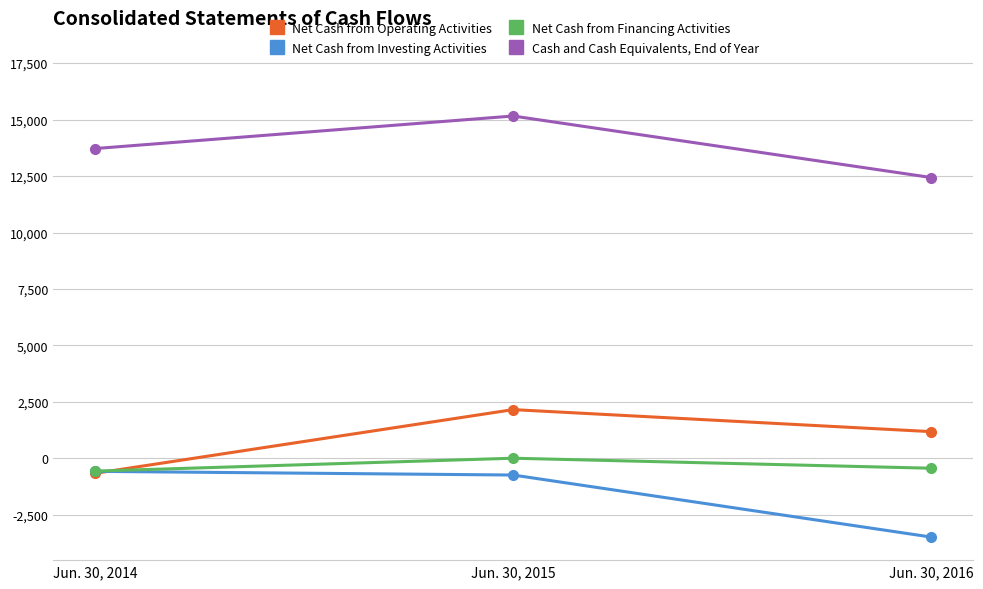

What is the total value across all series at Jun. 30, 2016?

9713